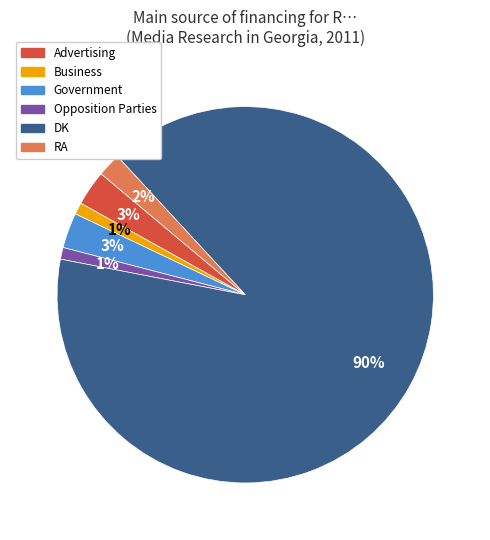

To the nearest percent, what is the difference between the largest and smallest slice percentages?

89%